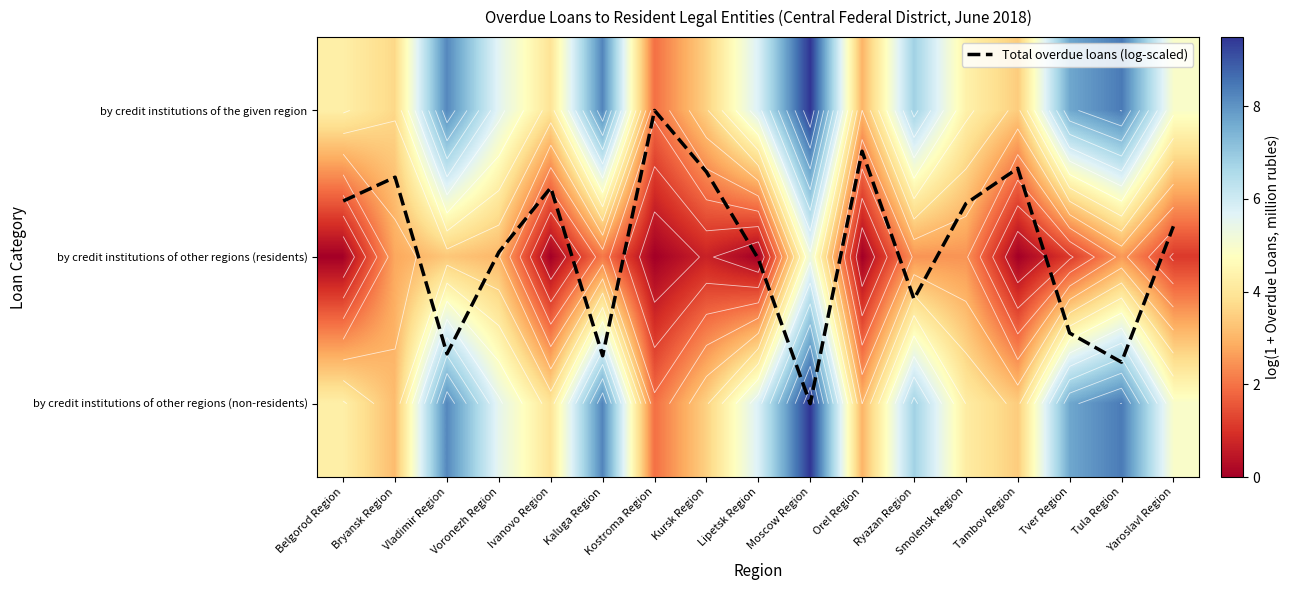

The Total overdue loans (log-scaled) series shows 0.6 at Kursk Region. True or false?

False